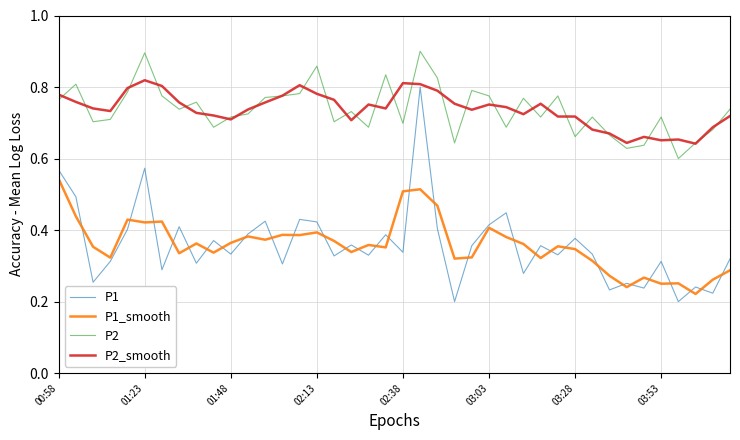

Does the chart display data point markers on the line(s)?

No